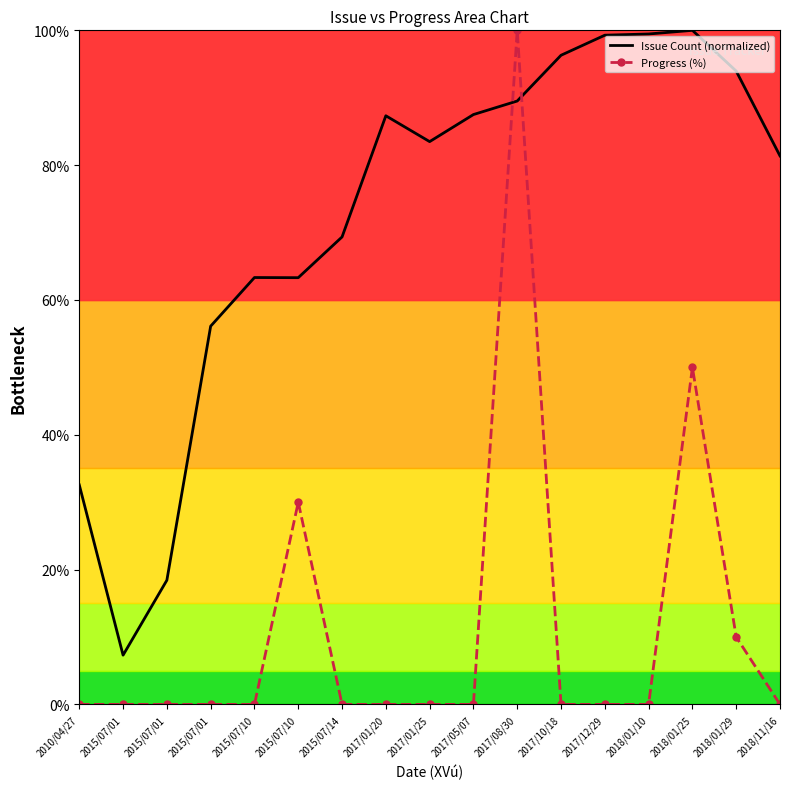

List the series in order of their peak value, highest first.

Issue Count (normalized), Progress (%)